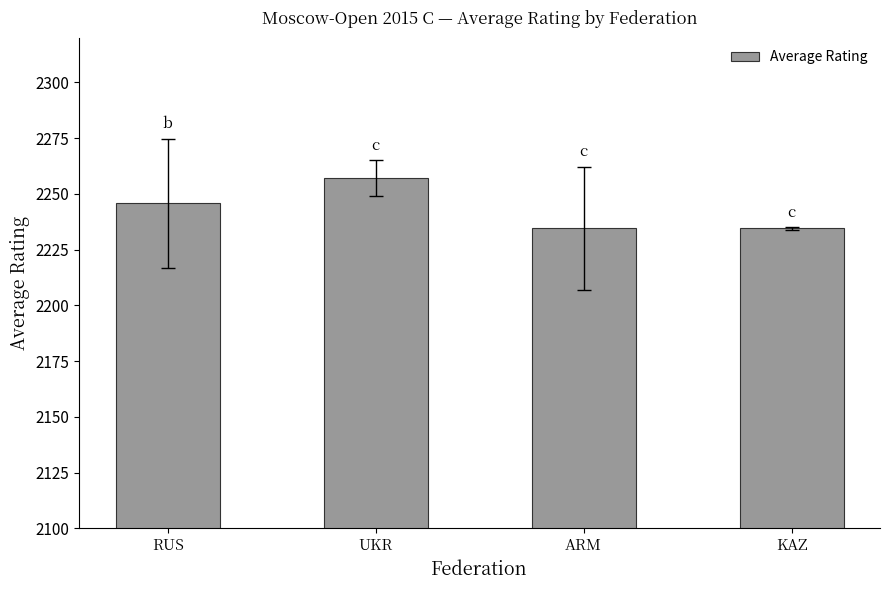

What is the value of the 1st bar from the left?

2245.7